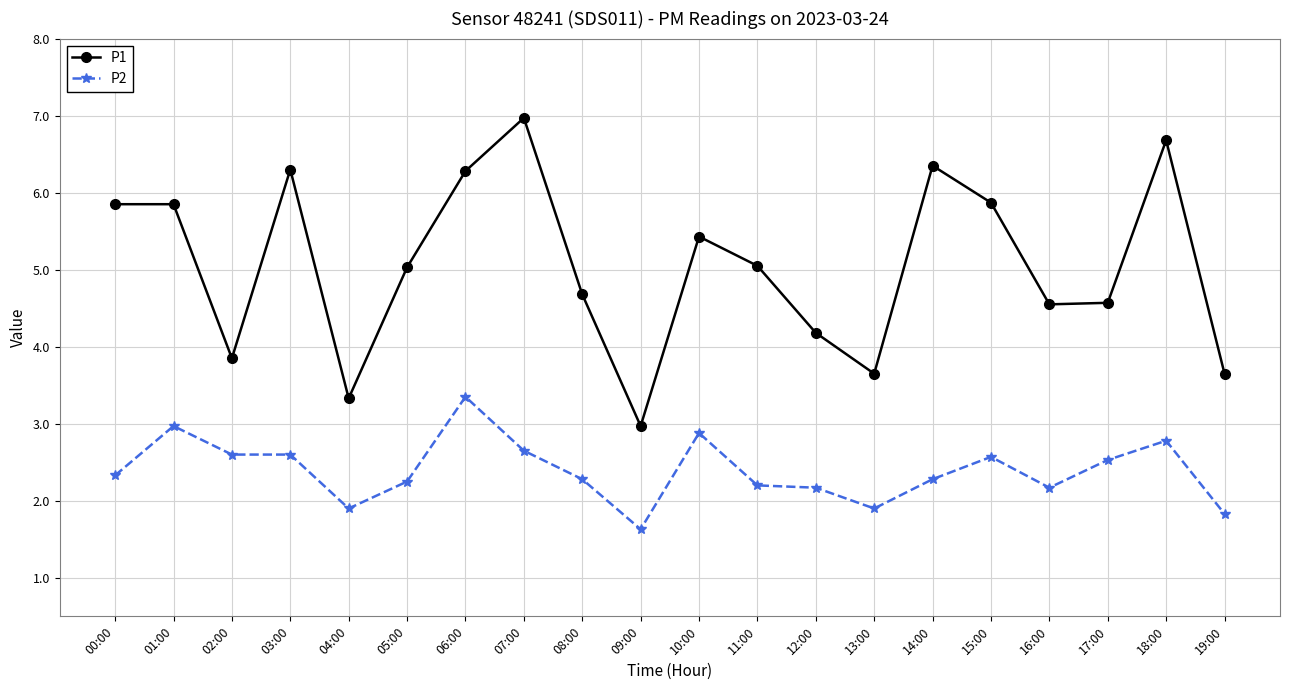

At 10:00, list the series in order from smallest to largest.

P2, P1